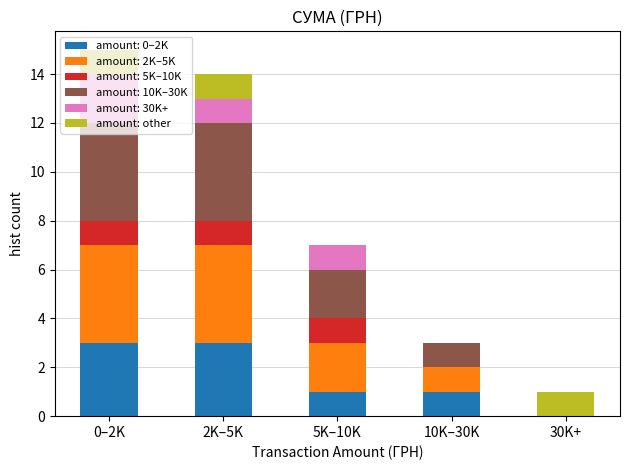

What is the total value across all series at 10K–30K?

3